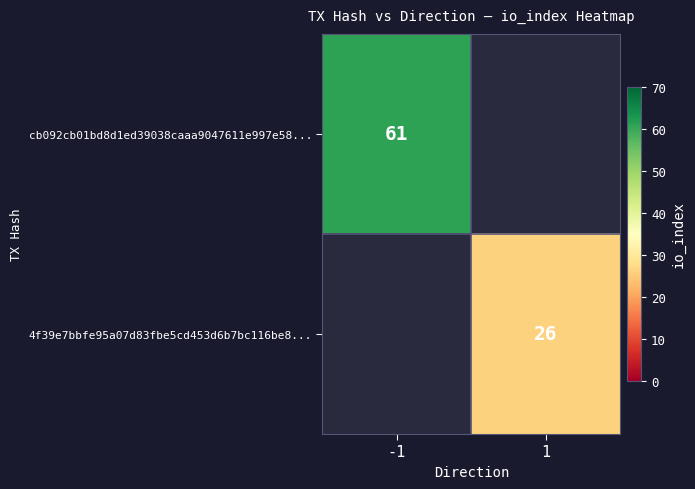

Is it true that 4f39e7bbfe95a07d83fbe5cd453d6b7bc116be8... equals 26 at 1?

True